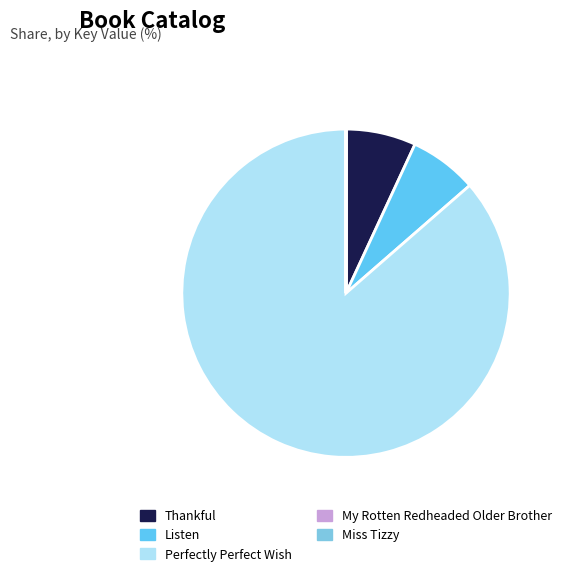

Which slice is the smallest?

Miss Tizzy